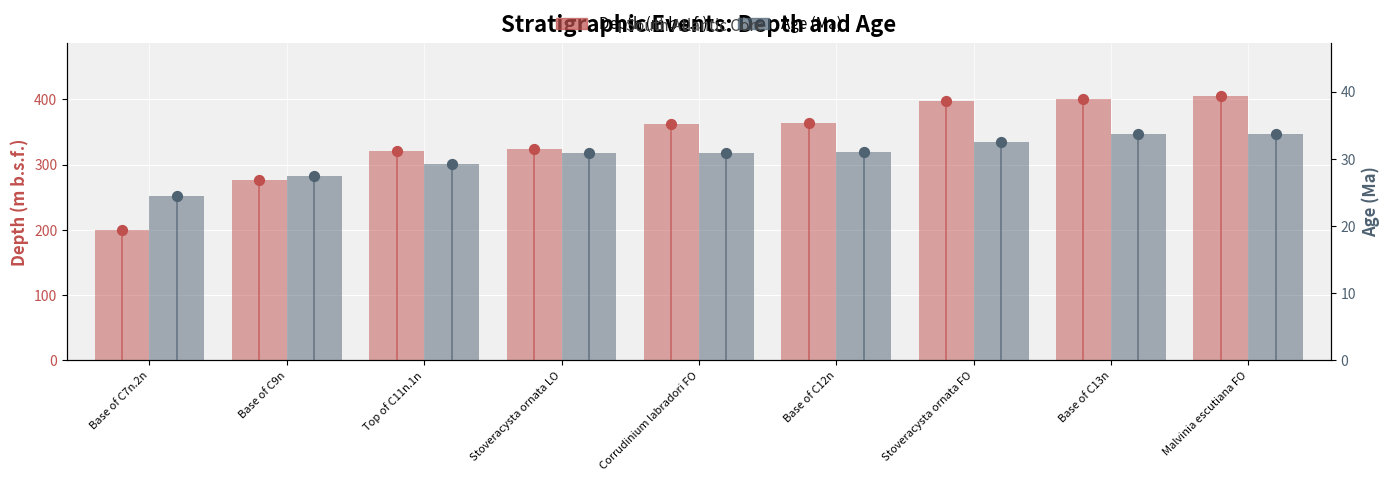

What are all the series names shown in the legend?

Depth (m b.s.f.), Age (Ma)